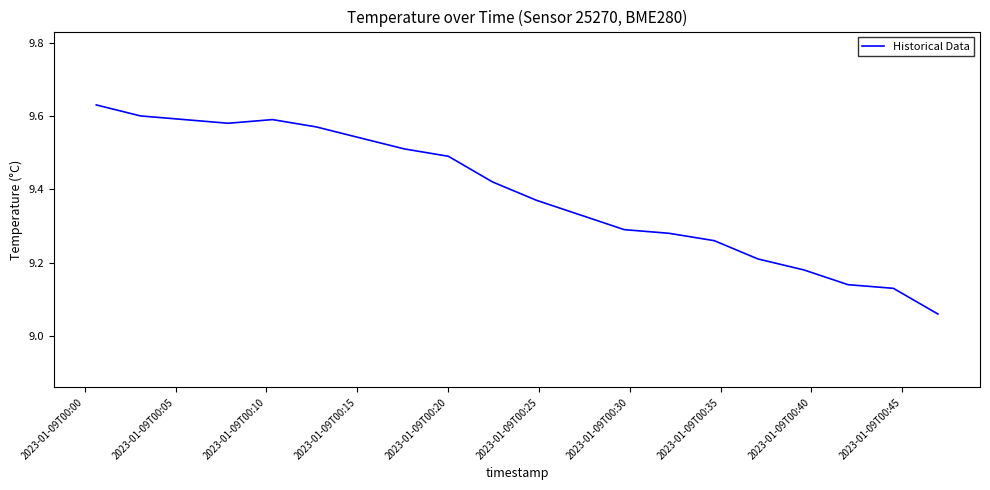

What is the difference between the maximum and minimum values?

0.6